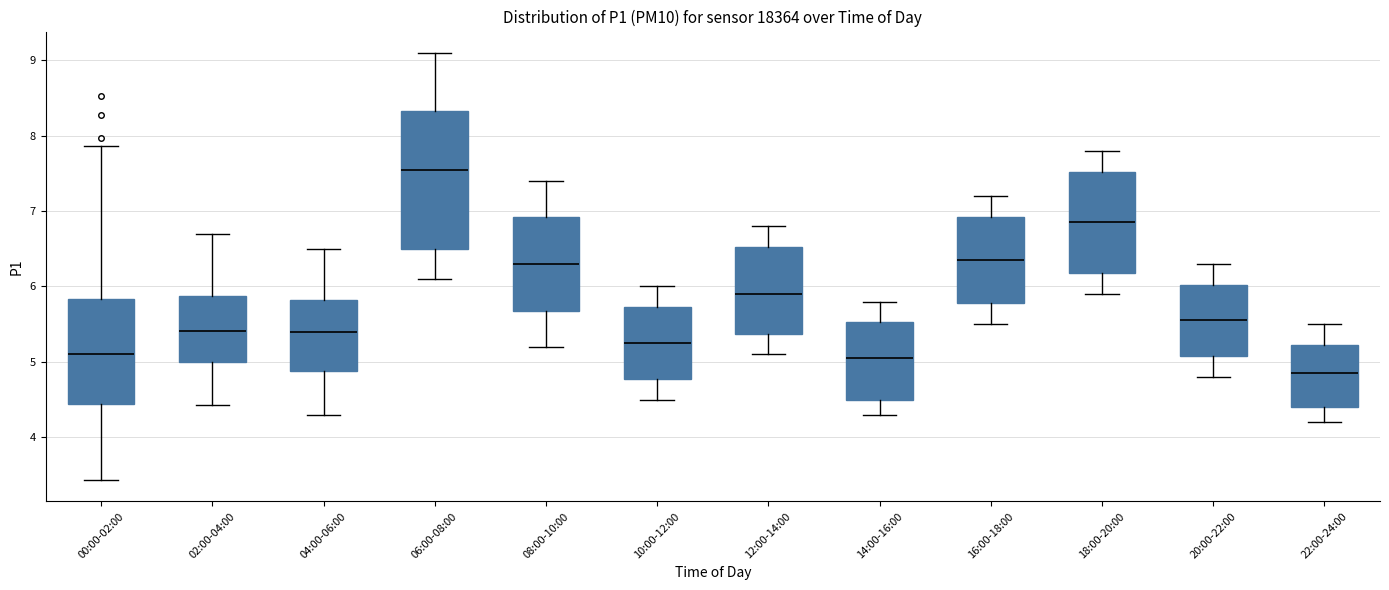

Reading left to right, transcribe this box plot: for each box, give where its median line is, the range the box spans, and where its two whiskers end, as read against the y-axis. The values are not printed on the chart, so give them approximately, as read against the axis.

00:00-02:00: median 5.1, box 4.4 to 5.8, whiskers 3.4 to 7.9
02:00-04:00: median 5.4, box 5.0 to 5.9, whiskers 4.4 to 6.7
04:00-06:00: median 5.4, box 4.9 to 5.8, whiskers 4.3 to 6.5
06:00-08:00: median 7.6, box 6.5 to 8.3, whiskers 6.1 to 9.1
08:00-10:00: median 6.3, box 5.7 to 6.9, whiskers 5.2 to 7.4
10:00-12:00: median 5.3, box 4.8 to 5.7, whiskers 4.5 to 6.0
12:00-14:00: median 5.9, box 5.4 to 6.5, whiskers 5.1 to 6.8
14:00-16:00: median 5.1, box 4.5 to 5.5, whiskers 4.3 to 5.8
16:00-18:00: median 6.4, box 5.8 to 6.9, whiskers 5.5 to 7.2
18:00-20:00: median 6.9, box 6.2 to 7.5, whiskers 5.9 to 7.8
20:00-22:00: median 5.6, box 5.1 to 6.0, whiskers 4.8 to 6.3
22:00-24:00: median 4.9, box 4.4 to 5.2, whiskers 4.2 to 5.5